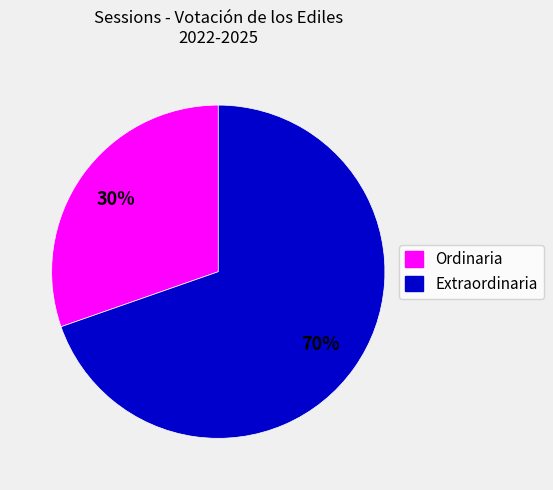

What is the ratio of the value at Ordinaria to the value at Extraordinaria?

0.4